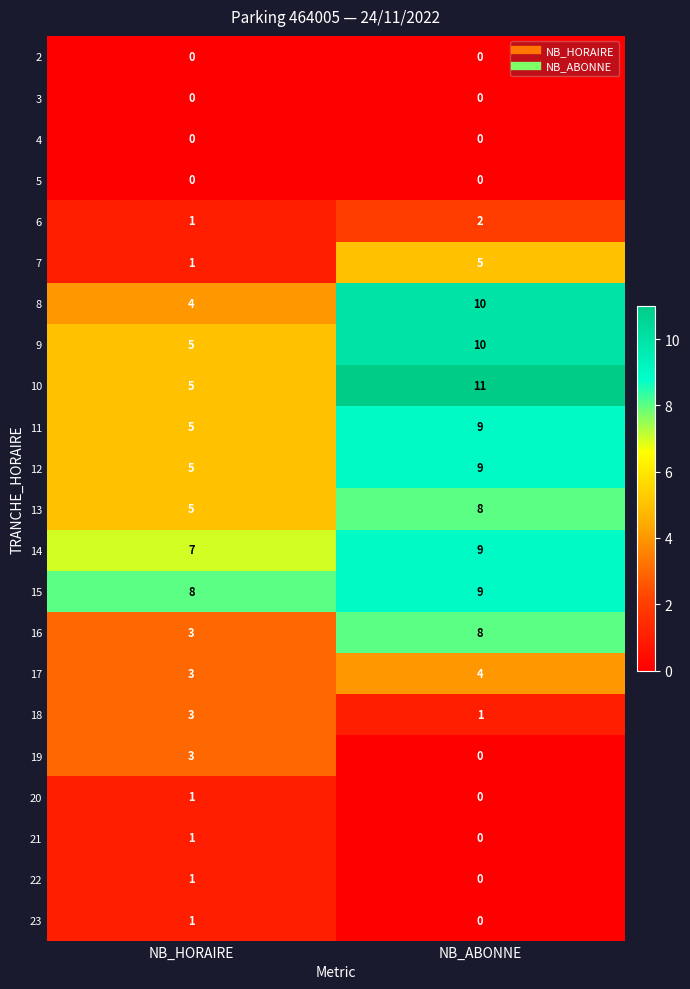

What is the spread (max minus min) of values at NB_ABONNE?

11